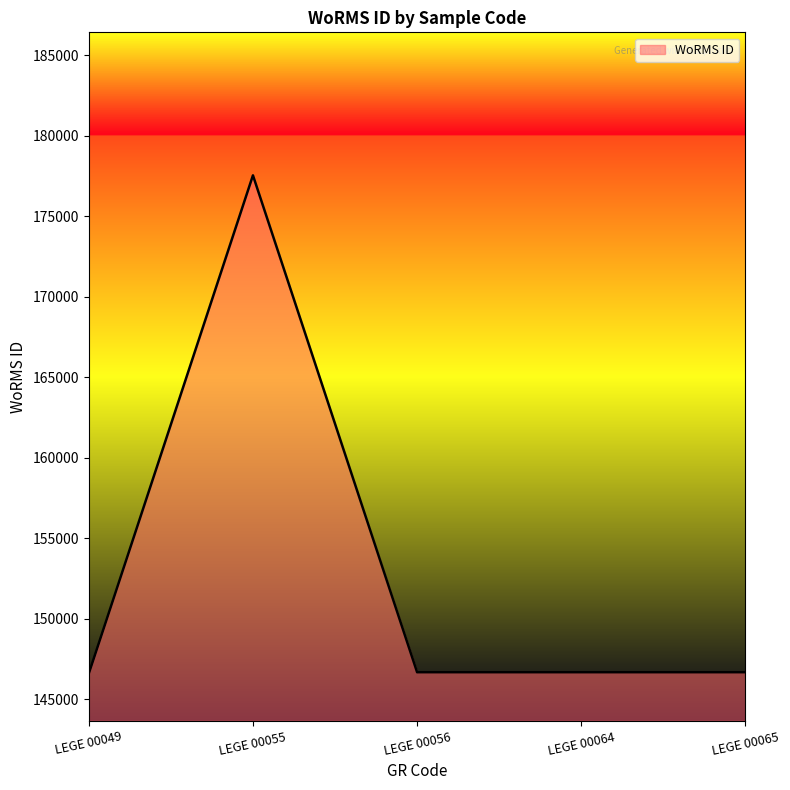

Where is the first local maximum?

LEGE 00055